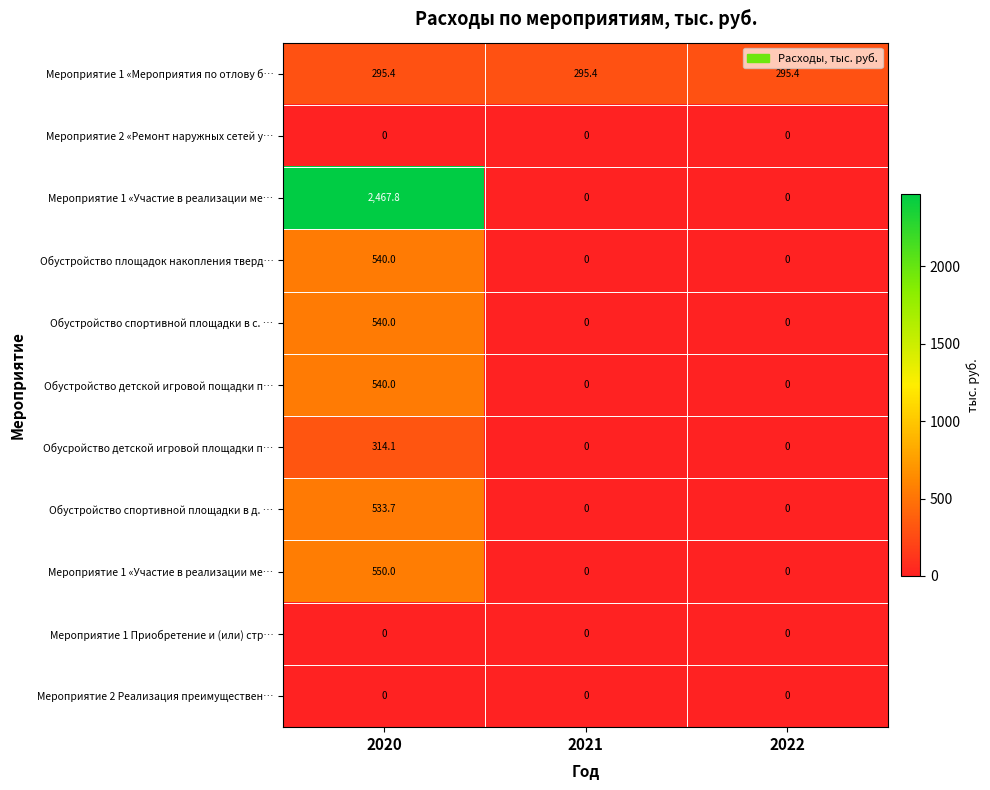

What is the greatest value displayed?

2467.8